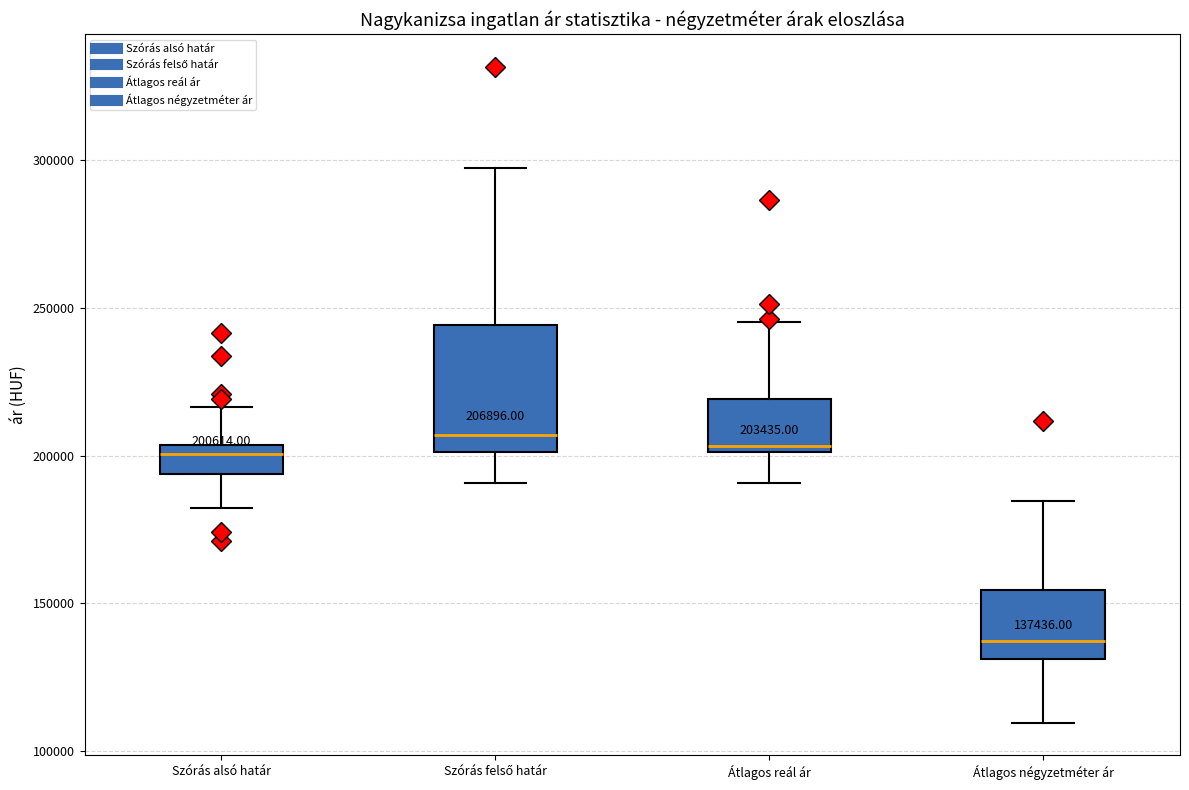

Which box is the tallest, from its lower edge to its upper edge?

Szórás felső határ